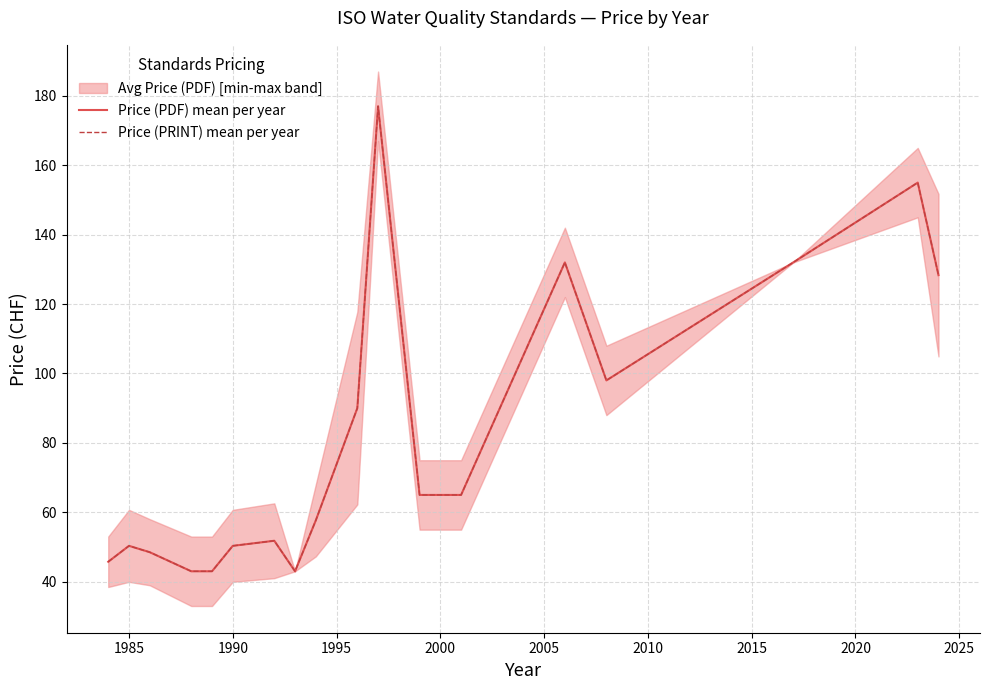

Is it true that Price (PRINT) mean per year equals 30.8 at 1990?

False